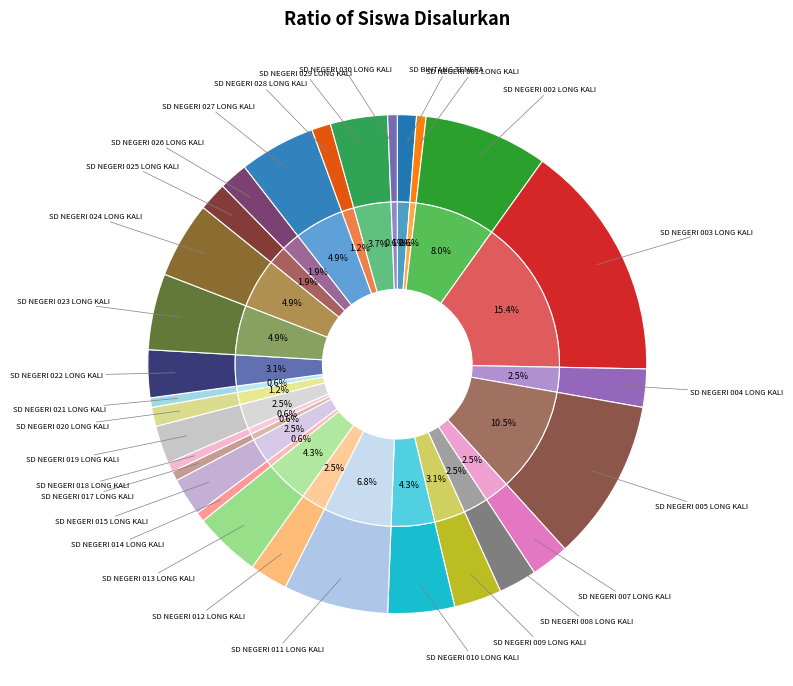

Does any single category account for the majority?

No